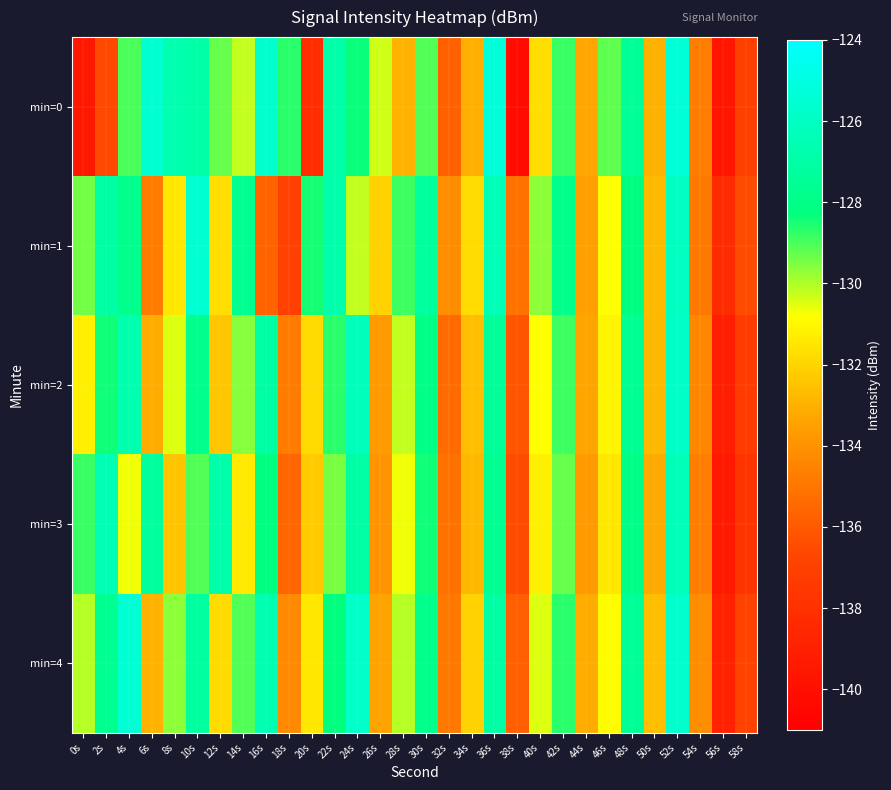

Reading right to left, what are all the values shown in this chart?

min=0: 58s=-137.0	56s=-139.7	54s=-134.7	52s=-125.3	50s=-133.0	48s=-127.5	46s=-129.2	44s=-133.2	42s=-128.8	40s=-131.8	38s=-140.2	36s=-125.3	34s=-133.0	32s=-135.7	30s=-129.1	28s=-133.0	26s=-130.4	24s=-128.4	22s=-126.9	20s=-138.1	18s=-128.7	16s=-125.7	14s=-130.2	12s=-129.3	10s=-126.9	8s=-126.7	6s=-125.6	4s=-129.0	2s=-136.6	0s=-139.5
min=1: 58s=-136.5	56s=-138.3	54s=-134.9	52s=-126.1	50s=-132.7	48s=-128.2	46s=-130.8	44s=-133.5	42s=-127.9	40s=-129.7	38s=-135.1	36s=-126.4	34s=-131.8	32s=-134.2	30s=-127.3	28s=-128.9	26s=-132.1	24s=-130.2	22s=-126.8	20s=-128.5	18s=-137.0	16s=-135.7	14s=-127.7	12s=-131.7	10s=-125.6	8s=-131.5	6s=-134.8	4s=-127.8	2s=-127.0	0s=-129.4
min=2: 58s=-137.3	56s=-139.1	54s=-134.4	52s=-125.9	50s=-132.8	48s=-127.6	46s=-131.1	44s=-133.3	42s=-128.9	40s=-130.8	38s=-136.2	36s=-127.4	34s=-132.6	32s=-135.4	30s=-128.1	28s=-130.2	26s=-133.7	24s=-126.3	22s=-128.7	20s=-131.9	18s=-134.8	16s=-127.1	14s=-129.6	12s=-132.4	10s=-127.8	8s=-130.5	6s=-133.1	4s=-126.7	2s=-128.4	0s=-131.2
min=3: 58s=-137.8	56s=-139.4	54s=-134.7	52s=-126.4	50s=-133.2	48s=-128.0	46s=-131.5	44s=-133.7	42s=-129.3	40s=-131.2	38s=-136.5	36s=-127.7	34s=-132.8	32s=-135.1	30s=-128.4	28s=-130.7	26s=-133.9	24s=-127.0	22s=-129.5	20s=-132.3	18s=-135.6	16s=-128.2	14s=-131.4	12s=-126.8	10s=-129.1	8s=-132.5	6s=-127.3	4s=-130.7	2s=-126.5	0s=-128.8
min=4: 58s=-136.9	56s=-138.9	54s=-134.2	52s=-125.7	50s=-132.6	48s=-127.5	46s=-130.9	44s=-133.1	42s=-128.7	40s=-130.5	38s=-135.8	36s=-127.0	34s=-132.1	32s=-134.9	30s=-127.9	28s=-130.1	26s=-133.4	24s=-125.8	22s=-128.3	20s=-131.5	18s=-134.3	16s=-126.6	14s=-129.1	12s=-131.8	10s=-127.2	8s=-129.7	6s=-132.9	4s=-125.5	2s=-127.7	0s=-130.1